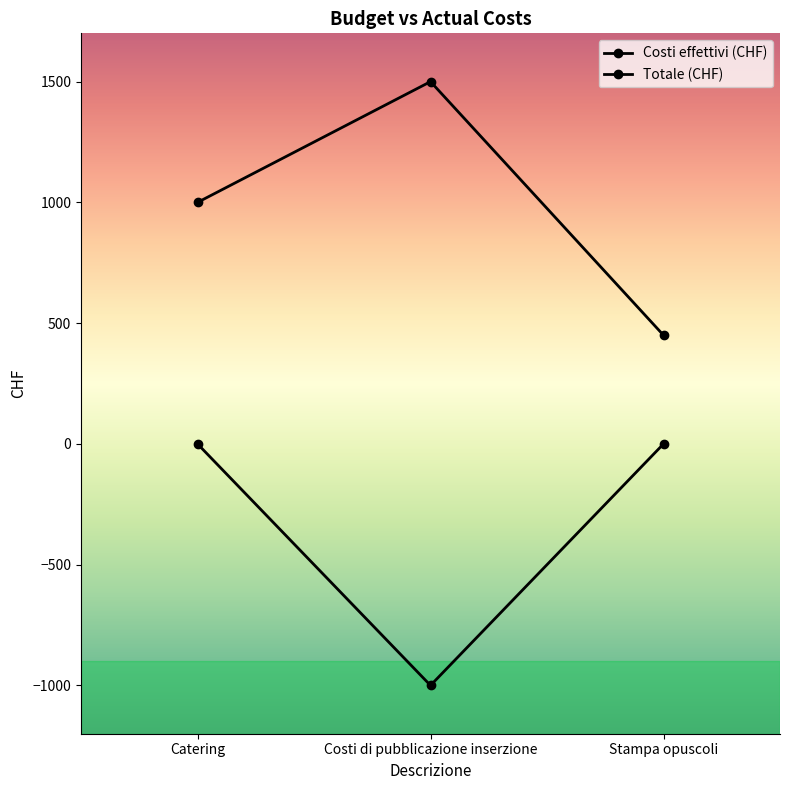

List the series in order of their overall mean, lowest first.

Totale (CHF), Costi effettivi (CHF)